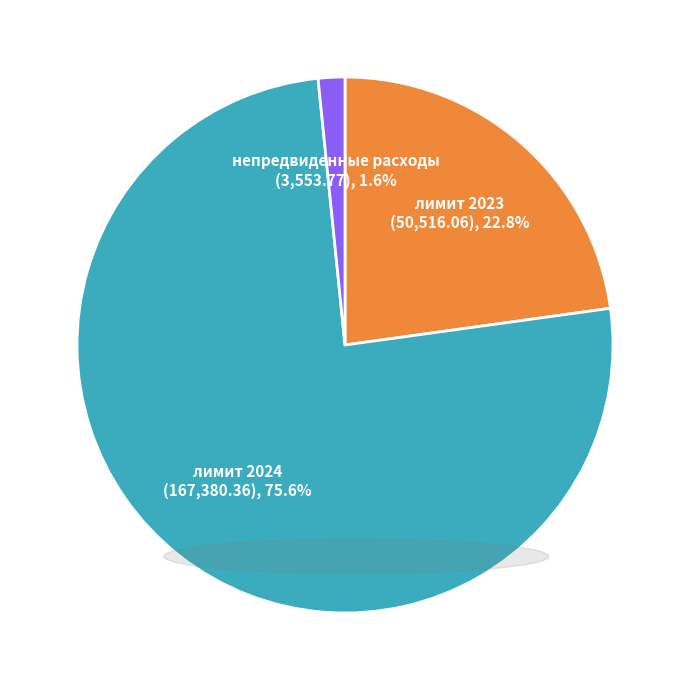

Combined, do непредвиденные расходы and лимит 2023 account for over 50%?

No